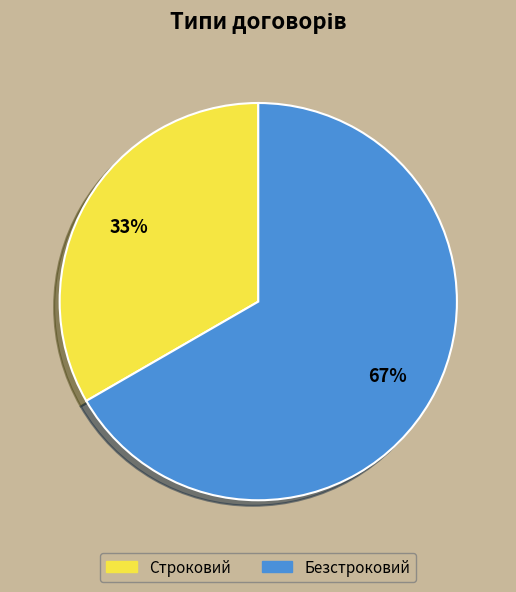

The Строковий slice represents 47% of the pie. True or false?

False